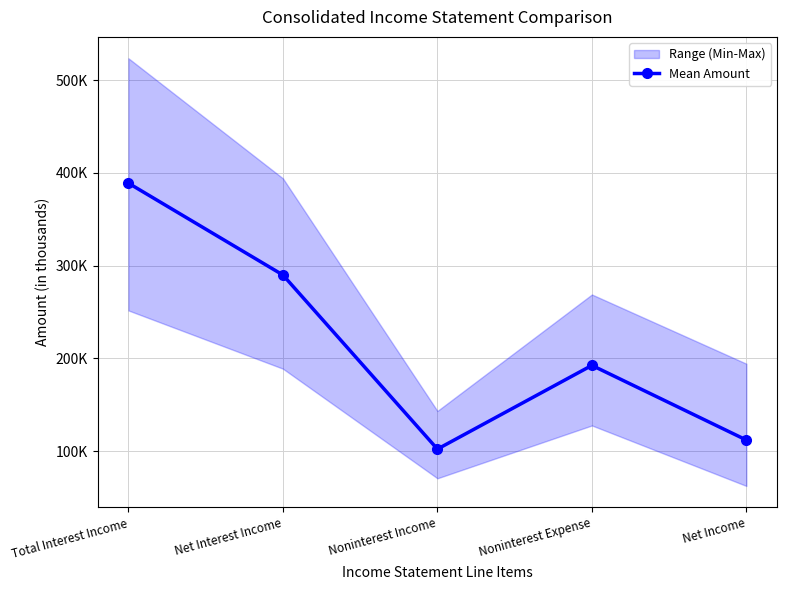

What is the value of the 4th point from the left?

192495.5